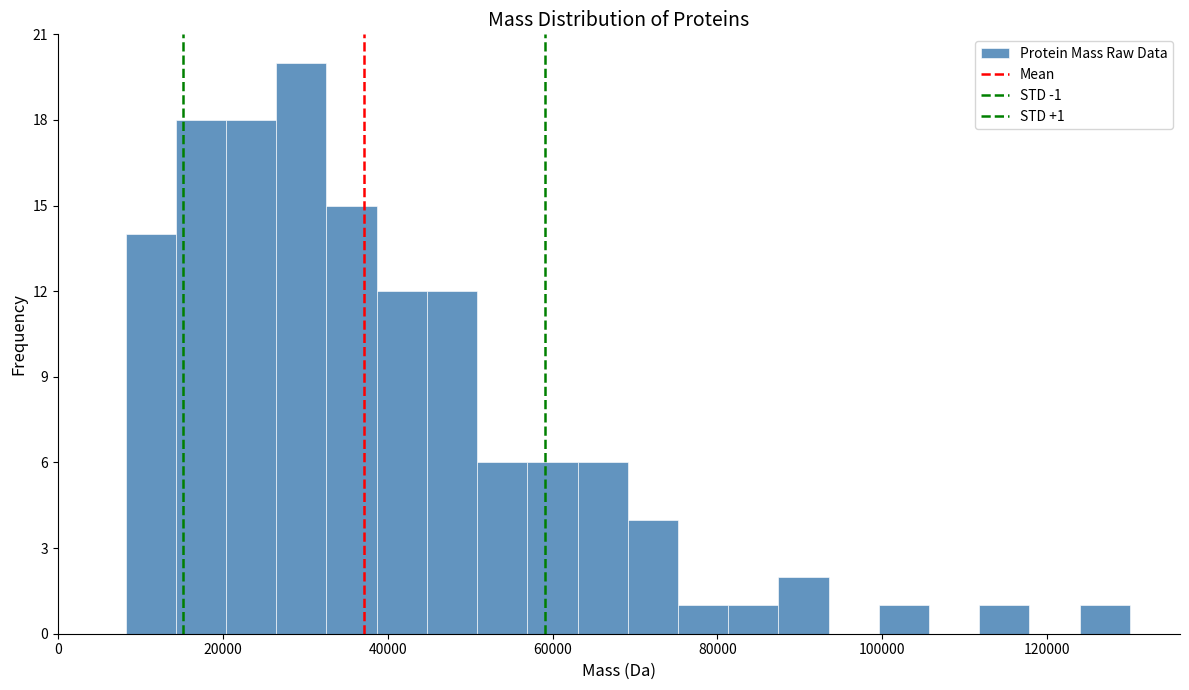

Read against the x-axis, roughly where is the centre of the tallest bar?

30000